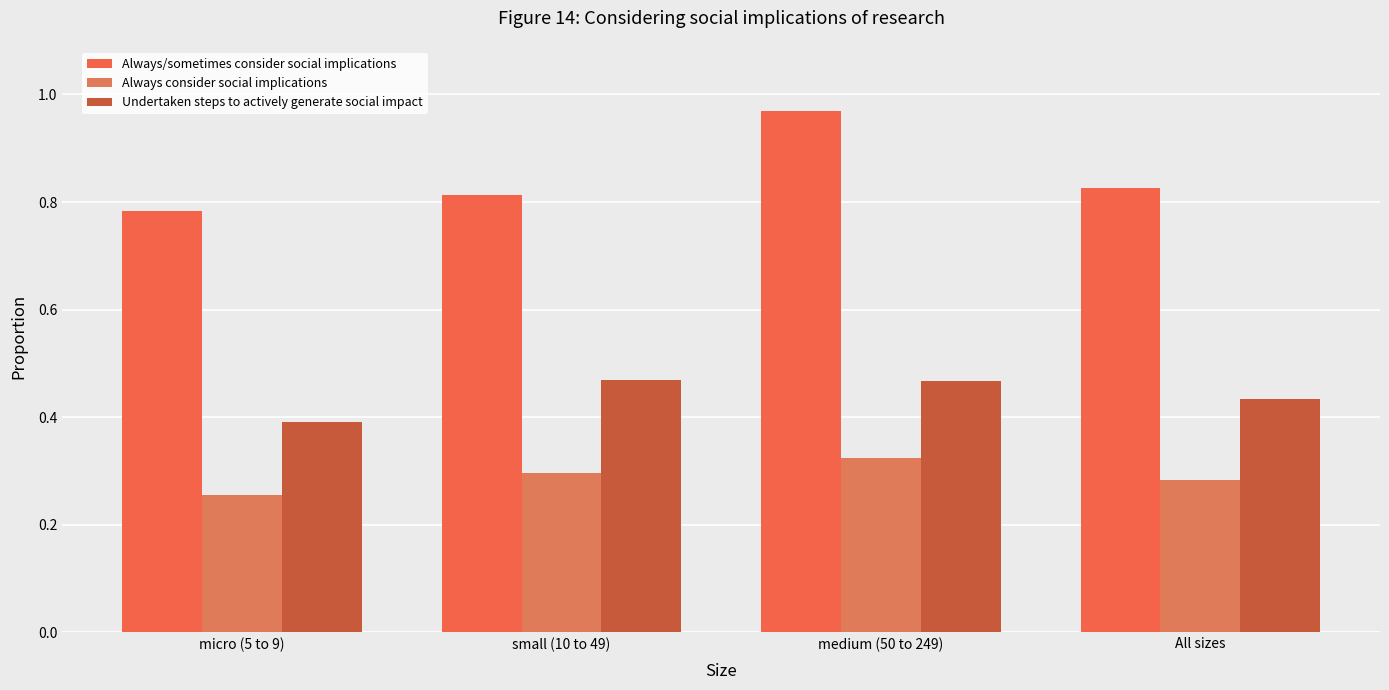

At which category is the sum across all series the highest?

medium (50 to 249)